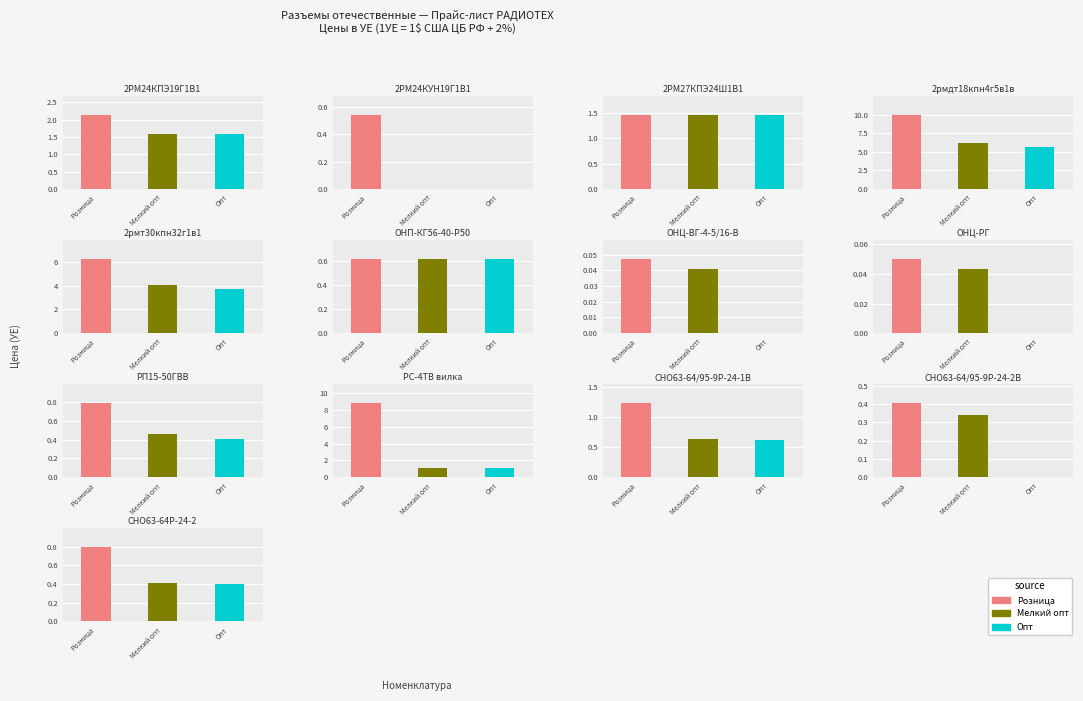

Read the Розница value at 2РМ27КПЭ24Ш1В1.

1.5